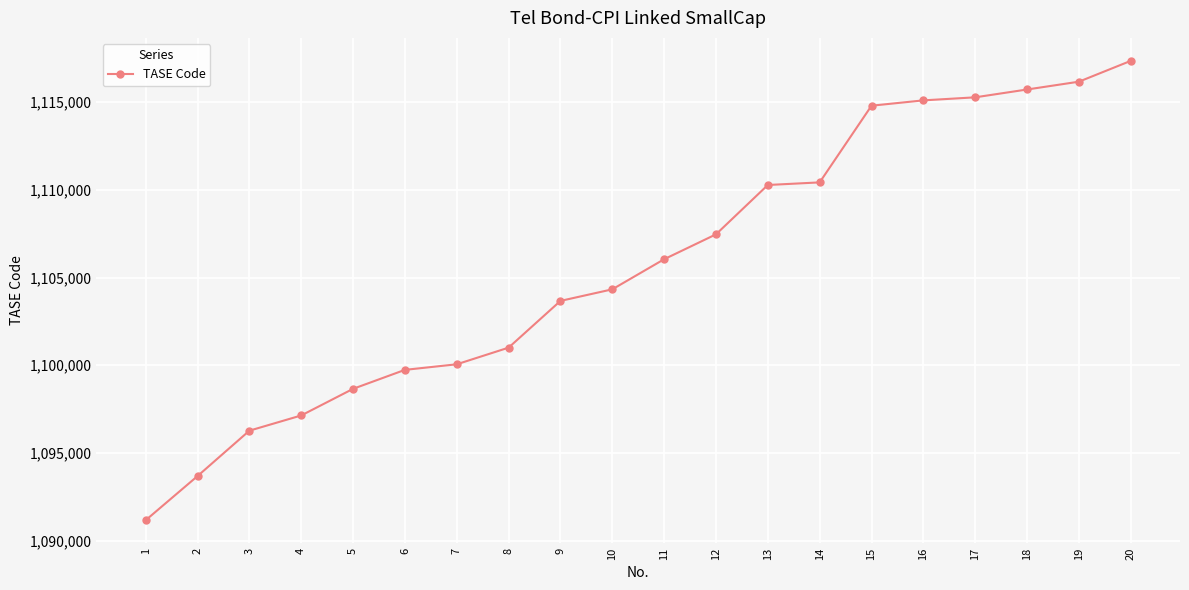

Which category has the lowest value across all series?

1